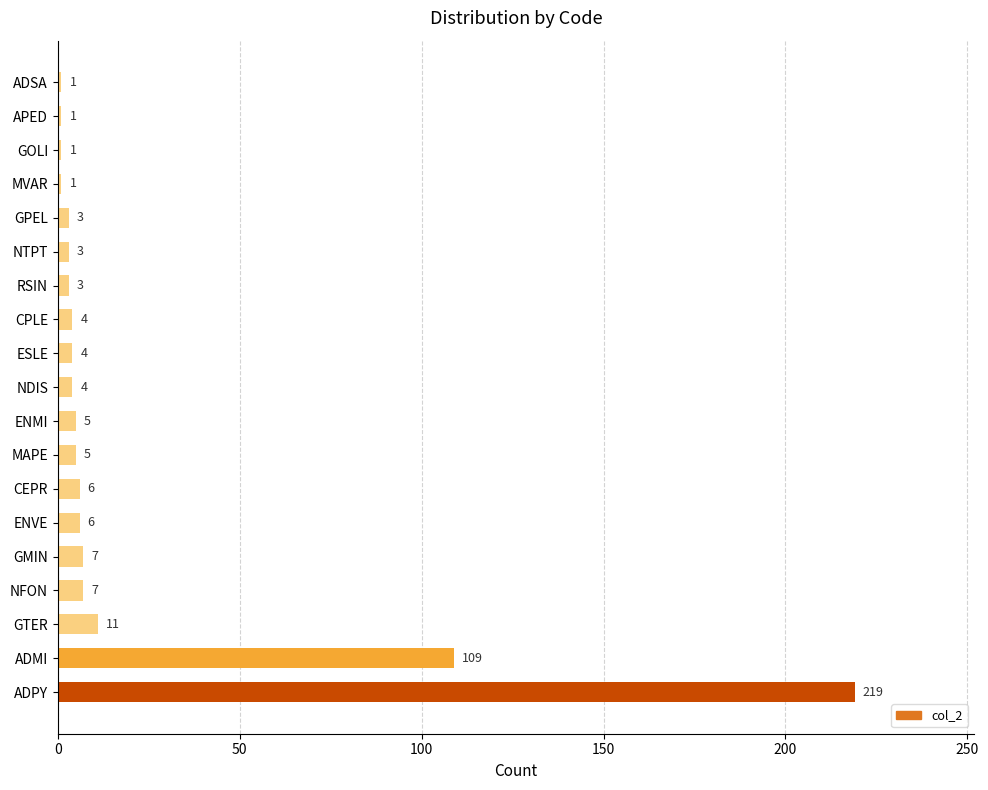

What is the greatest value displayed?

219